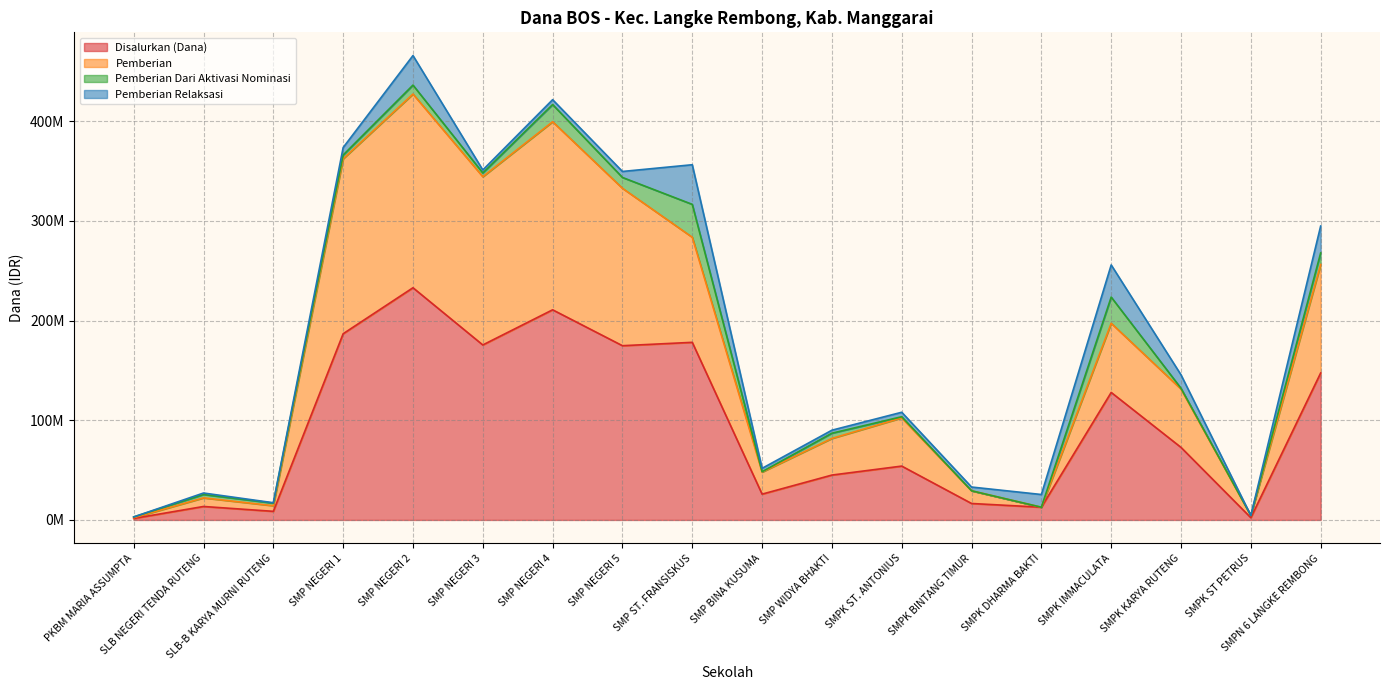

Does the chart display data point markers on the line(s)?

No